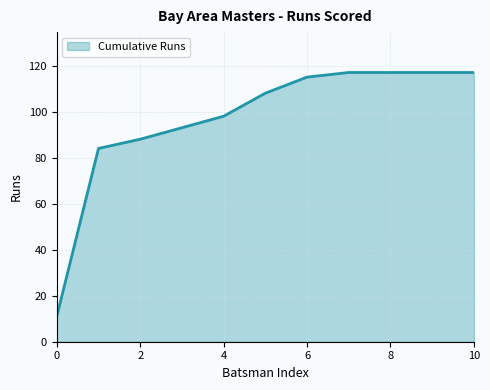

What is the difference between the maximum and minimum values?

106